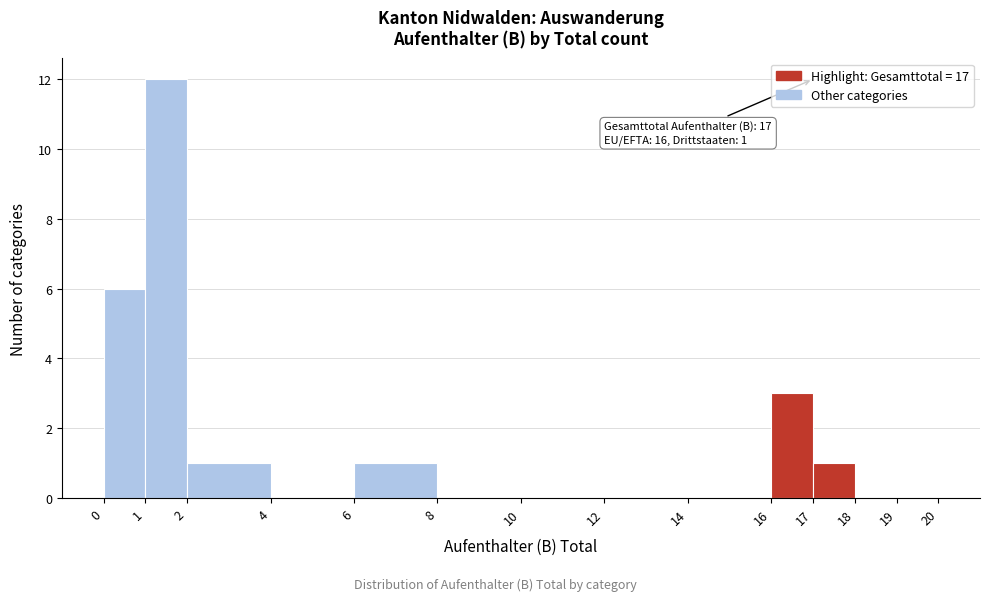

Over which range of the x-axis is the bar tallest?

1 to 2